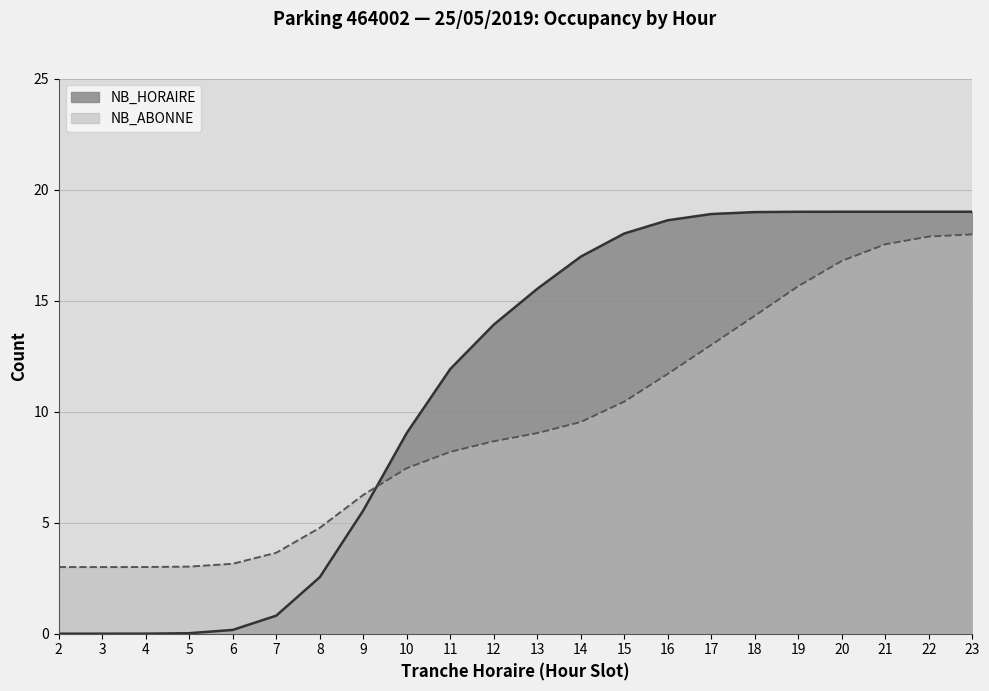

Which series ends up on top after the final intersection of NB_HORAIRE and NB_ABONNE?

NB_HORAIRE